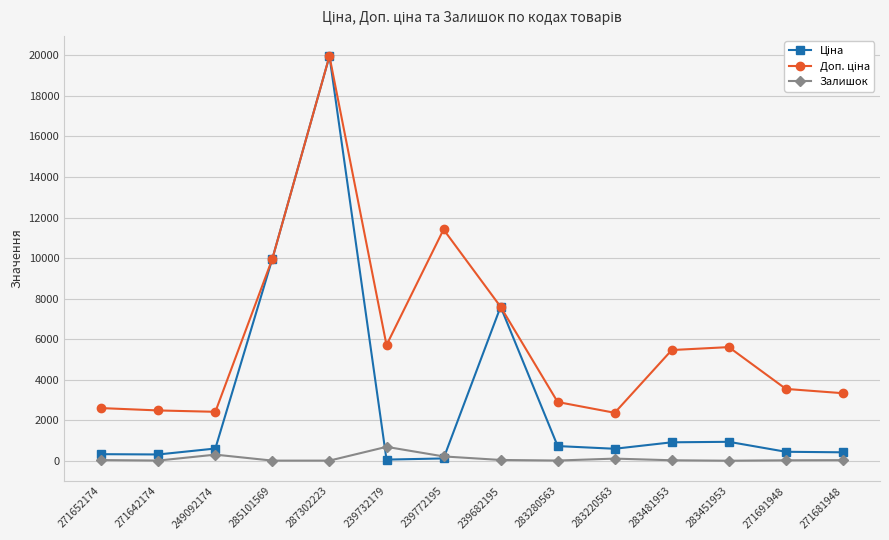

What is the label of the 6th point from the right?

283280563